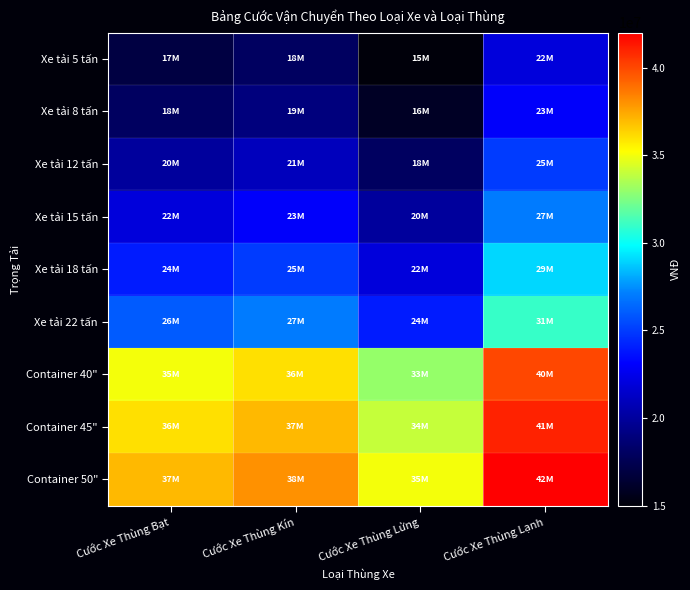

Reading left to right, transcribe all the data shown in this chart.

Xe tải 5 tấn: Cước Xe Thùng Bạt=17000000	Cước Xe Thùng Kín=18000000	Cước Xe Thùng Lửng=15000000	Cước Xe Thùng Lạnh=22000000
Xe tải 8 tấn: Cước Xe Thùng Bạt=18000000	Cước Xe Thùng Kín=19000000	Cước Xe Thùng Lửng=16000000	Cước Xe Thùng Lạnh=23000000
Xe tải 12 tấn: Cước Xe Thùng Bạt=20000000	Cước Xe Thùng Kín=21000000	Cước Xe Thùng Lửng=18000000	Cước Xe Thùng Lạnh=25000000
Xe tải 15 tấn: Cước Xe Thùng Bạt=22000000	Cước Xe Thùng Kín=23000000	Cước Xe Thùng Lửng=20000000	Cước Xe Thùng Lạnh=27000000
Xe tải 18 tấn: Cước Xe Thùng Bạt=24000000	Cước Xe Thùng Kín=25000000	Cước Xe Thùng Lửng=22000000	Cước Xe Thùng Lạnh=29000000
Xe tải 22 tấn: Cước Xe Thùng Bạt=26000000	Cước Xe Thùng Kín=27000000	Cước Xe Thùng Lửng=24000000	Cước Xe Thùng Lạnh=31000000
Container 40": Cước Xe Thùng Bạt=35000000	Cước Xe Thùng Kín=36000000	Cước Xe Thùng Lửng=33000000	Cước Xe Thùng Lạnh=40000000
Container 45": Cước Xe Thùng Bạt=36000000	Cước Xe Thùng Kín=37000000	Cước Xe Thùng Lửng=34000000	Cước Xe Thùng Lạnh=41000000
Container 50": Cước Xe Thùng Bạt=37000000	Cước Xe Thùng Kín=38000000	Cước Xe Thùng Lửng=35000000	Cước Xe Thùng Lạnh=42000000